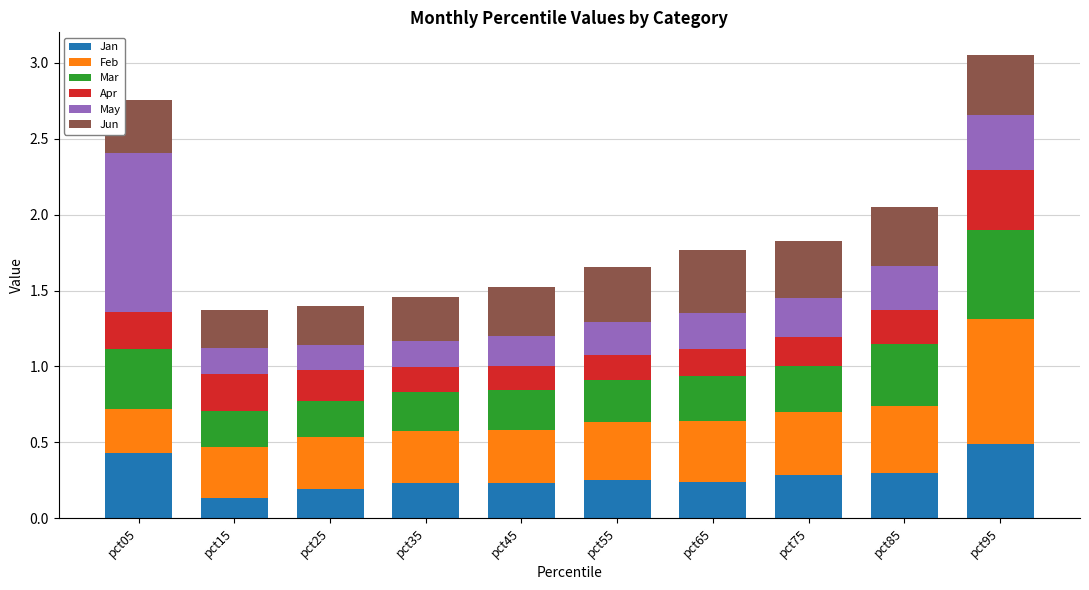

At which category is the sum across all series the highest?

pct95